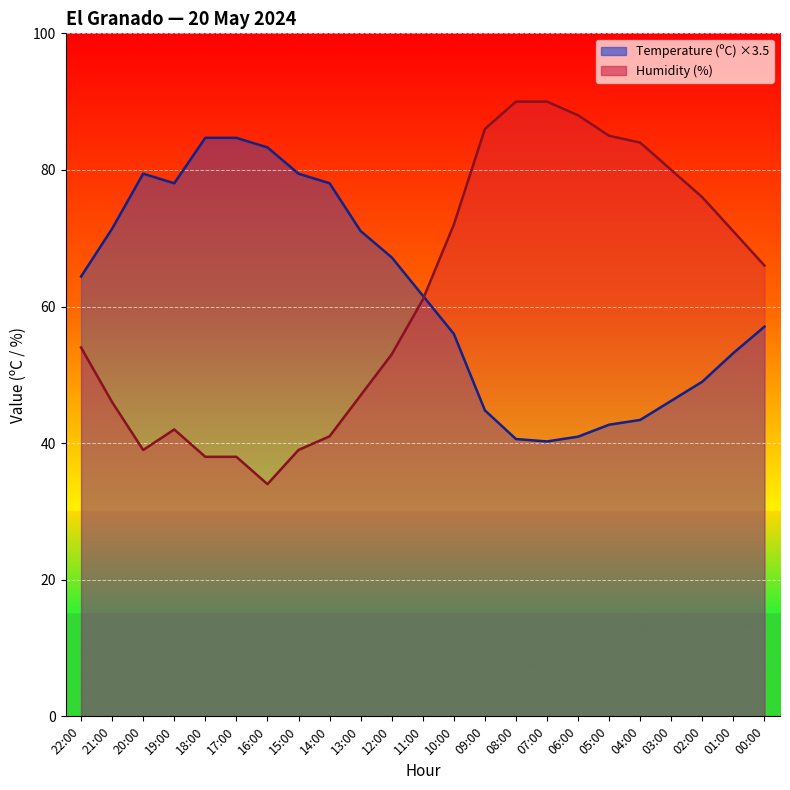

Reading right to left, what are all the values shown in this chart?

Temperature (ºC): 57.1	53.2	49.0	46.2	43.4	42.7	40.9	40.2	40.6	44.8	56.0	61.6	67.2	71.0	78.0	79.5	83.3	84.7	84.7	78.0	79.5	71.4	64.4
Humidity (%): 66.0	71.0	76.0	80.0	84.0	85.0	88.0	90.0	90.0	86.0	72.0	61.0	53.0	47.0	41.0	39.0	34.0	38.0	38.0	42.0	39.0	46.0	54.0